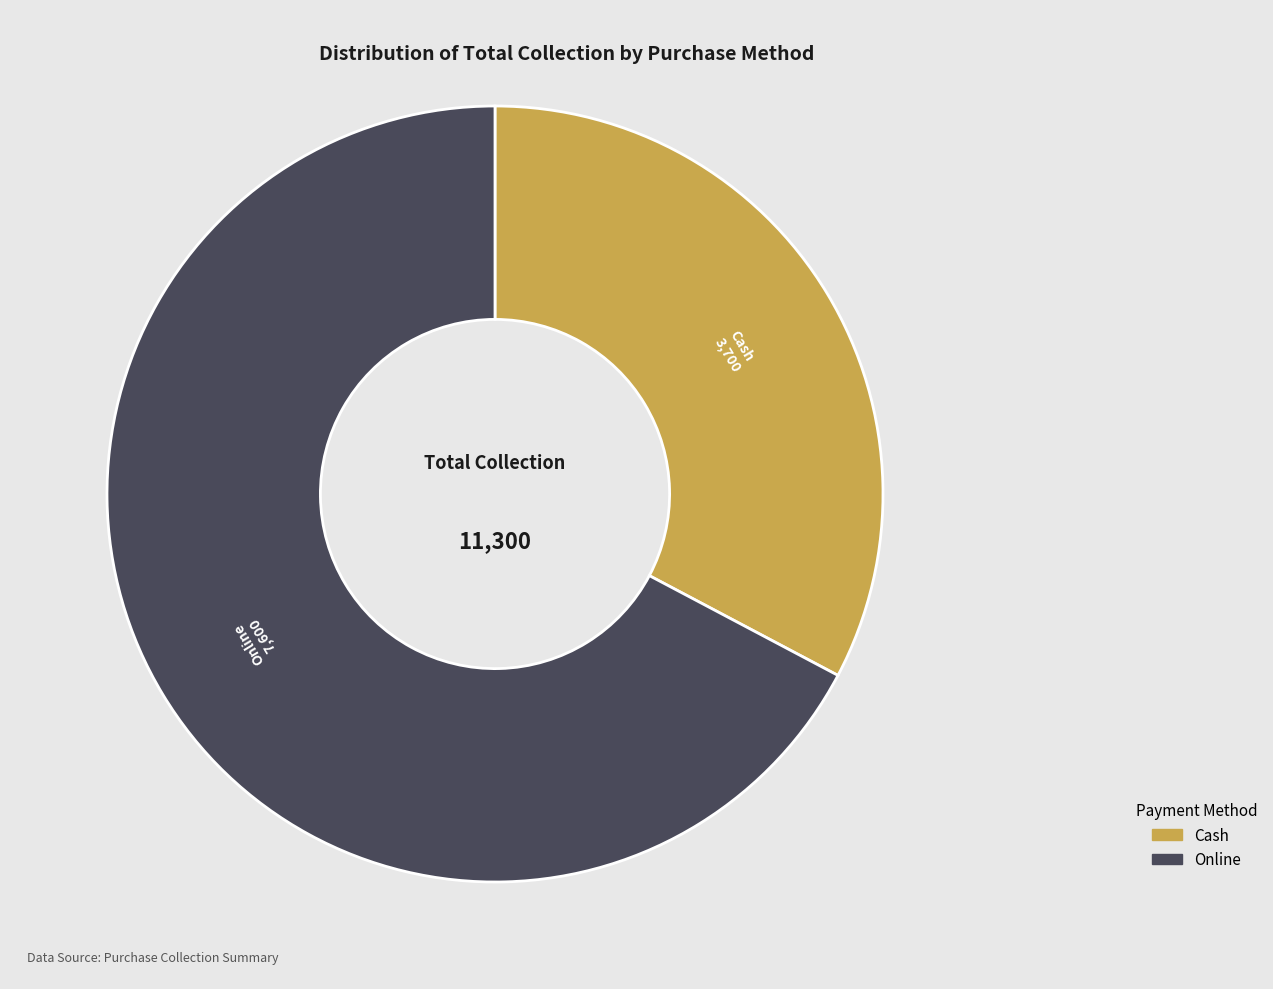

Combined, do Online and Cash account for over 50%?

Yes